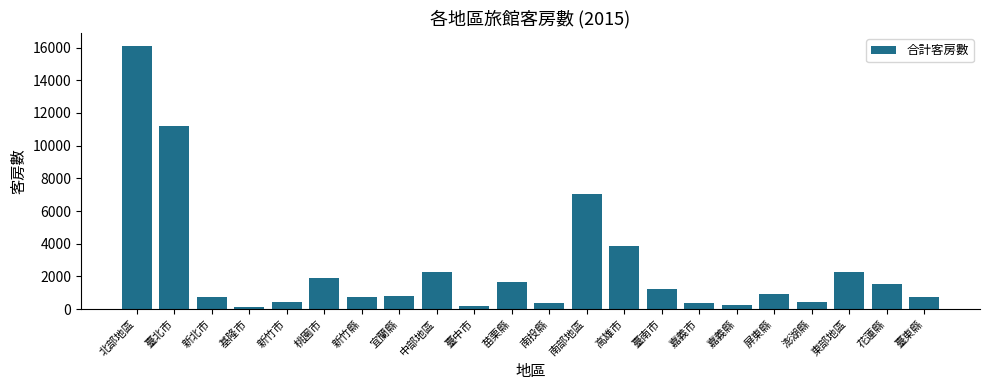

What is the approximate value at 南投縣?

399